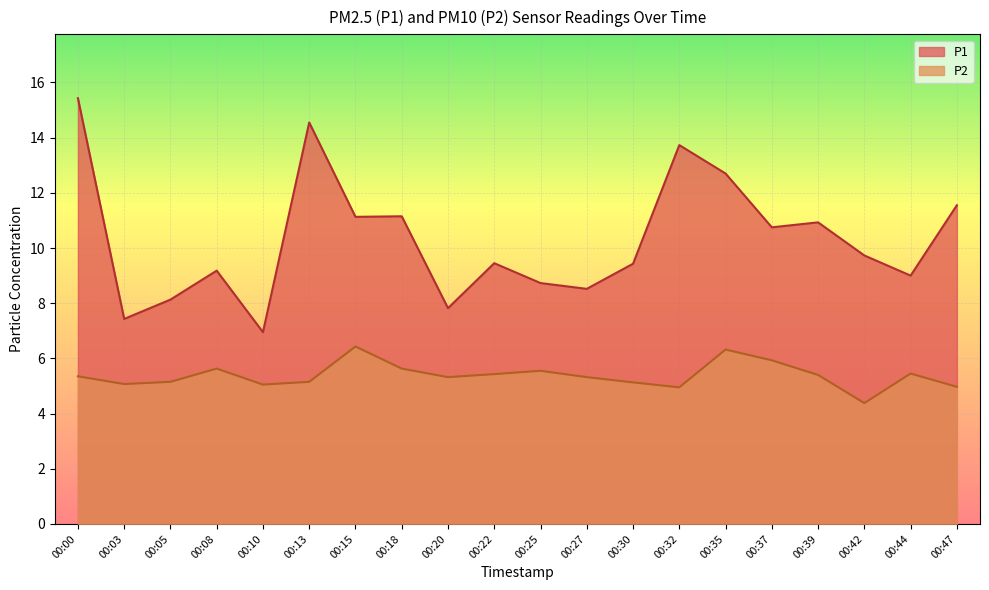

What are all the series names shown in the legend?

P1, P2